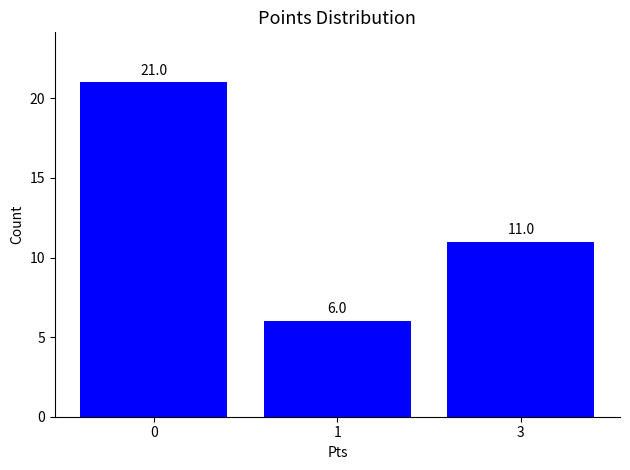

Is it true that the value at 3 is 11?

True